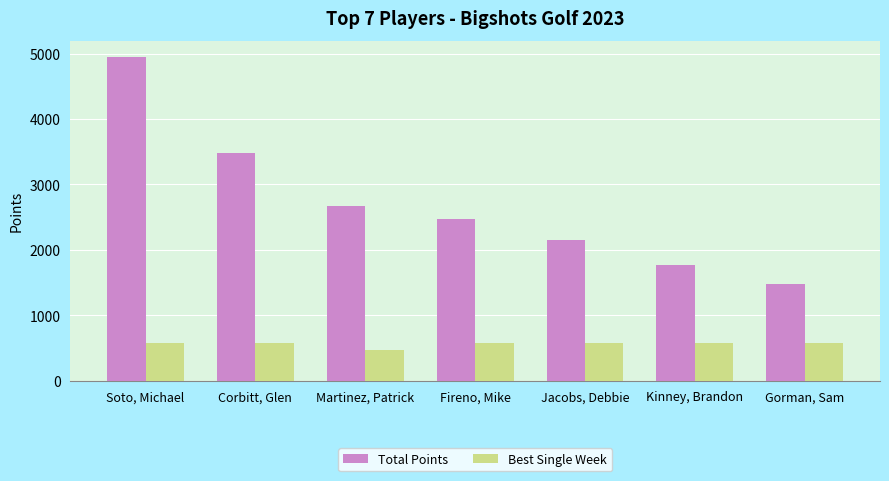

List the series in order of their overall mean, highest first.

Total Points, Best Single Week